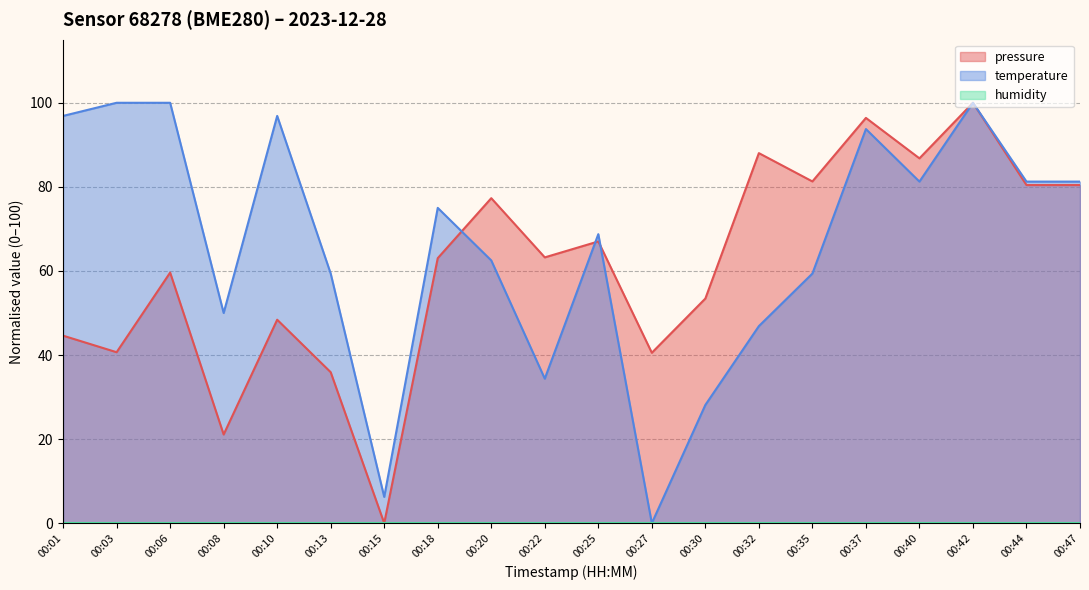

What is the value of the pressure point at the 17th from the left?

86.8